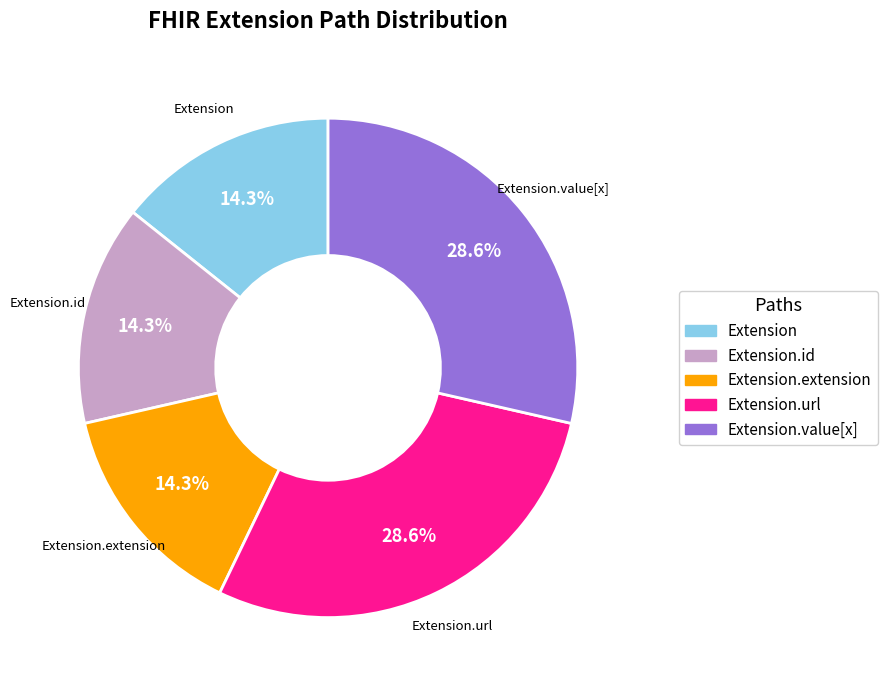

Is there any slice that represents more than half of the pie?

No